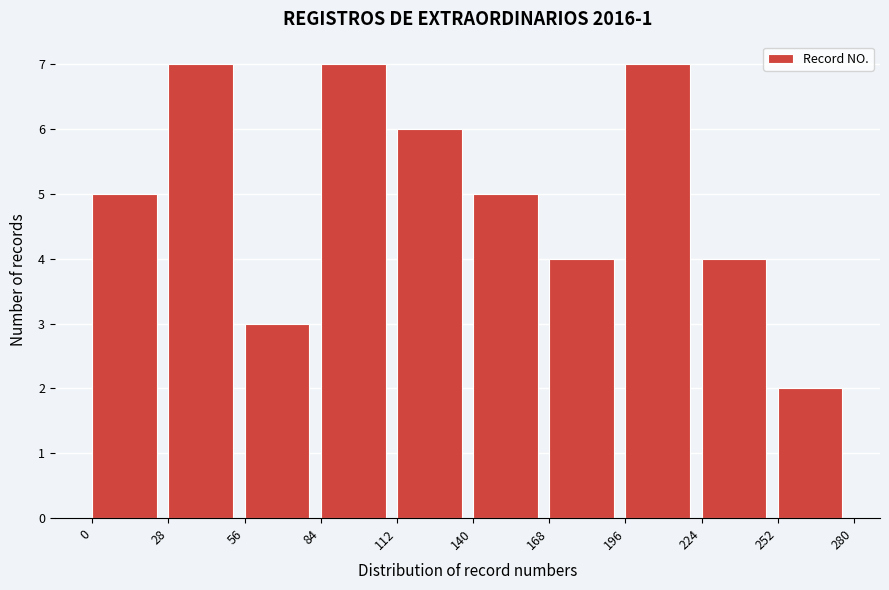

How tall is the bar that spans 112 to 140 on the x-axis? The values are not printed on the chart, so give them approximately, as read against the axis.

6